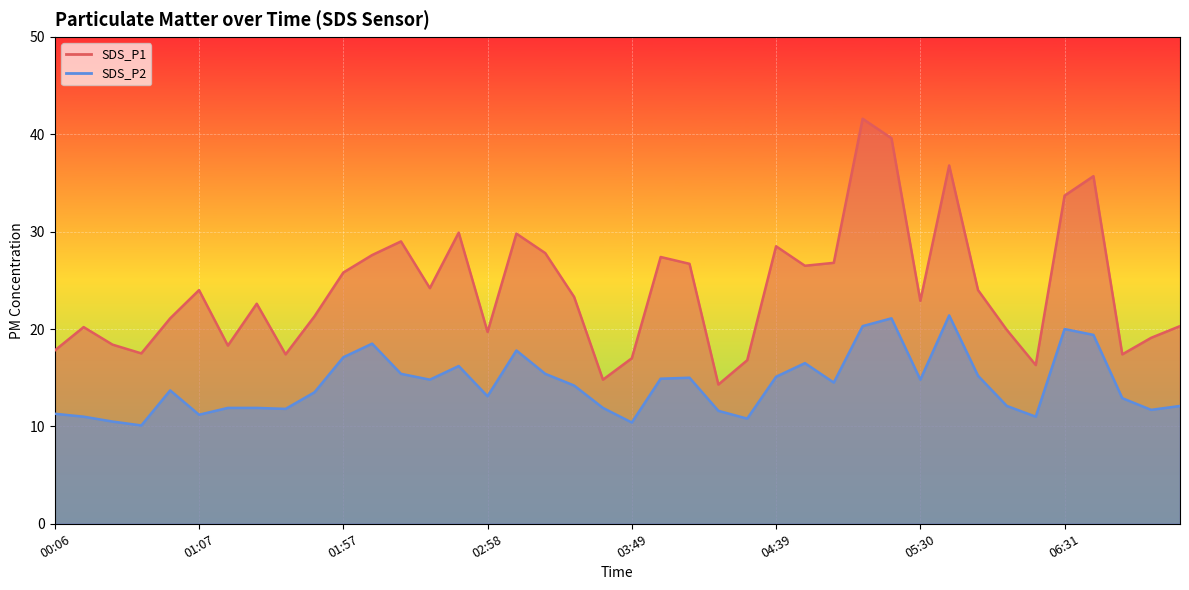

What is the maximum value shown in the chart?

41.6